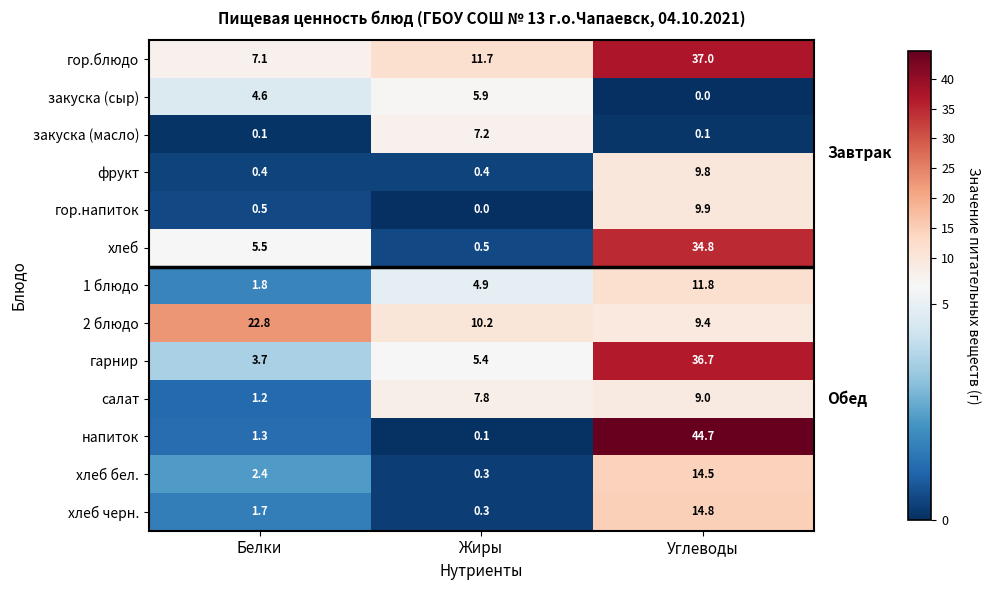

Which category has the highest value across all series?

Углеводы